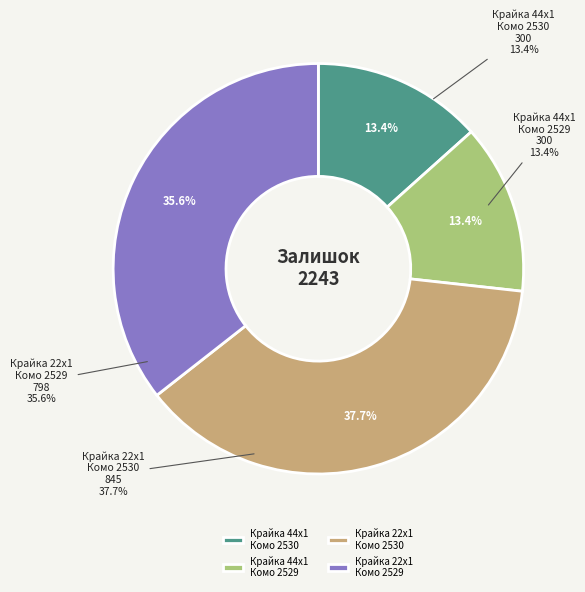

Which has a higher value, Крайка 22x1 мм. Skin Комо 2530 SN or Крайка 44x1 мм. Skin Комо 2529 SN?

Крайка 22x1 мм. Skin Комо 2530 SN